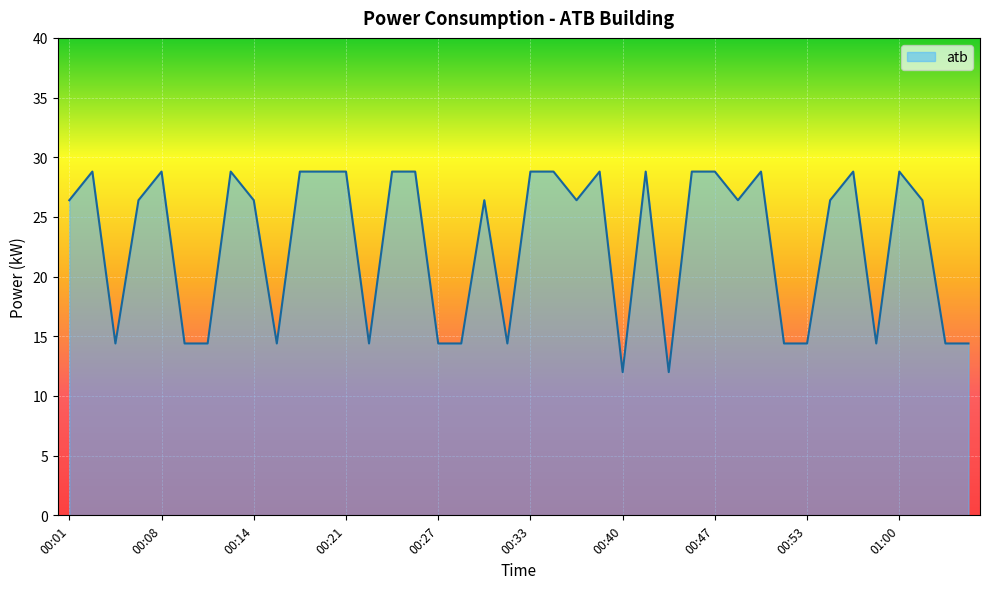

What is the difference between the maximum and minimum values?

16.8